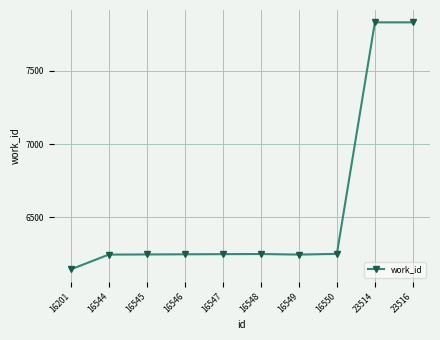

What is the smallest value displayed?

6144